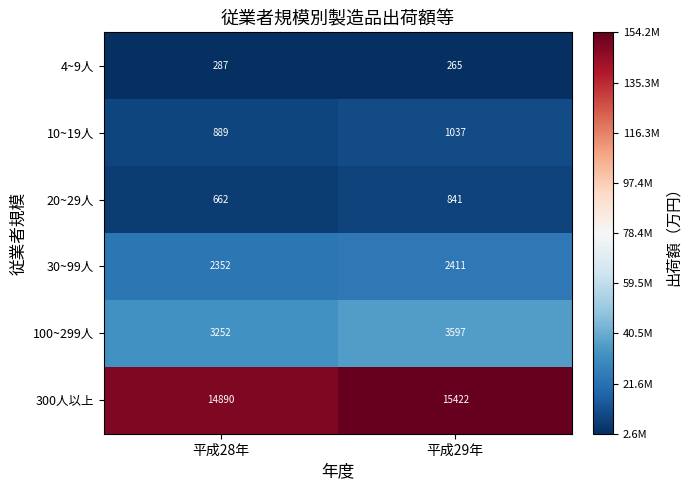

Which series has the widest spread of values?

300人以上